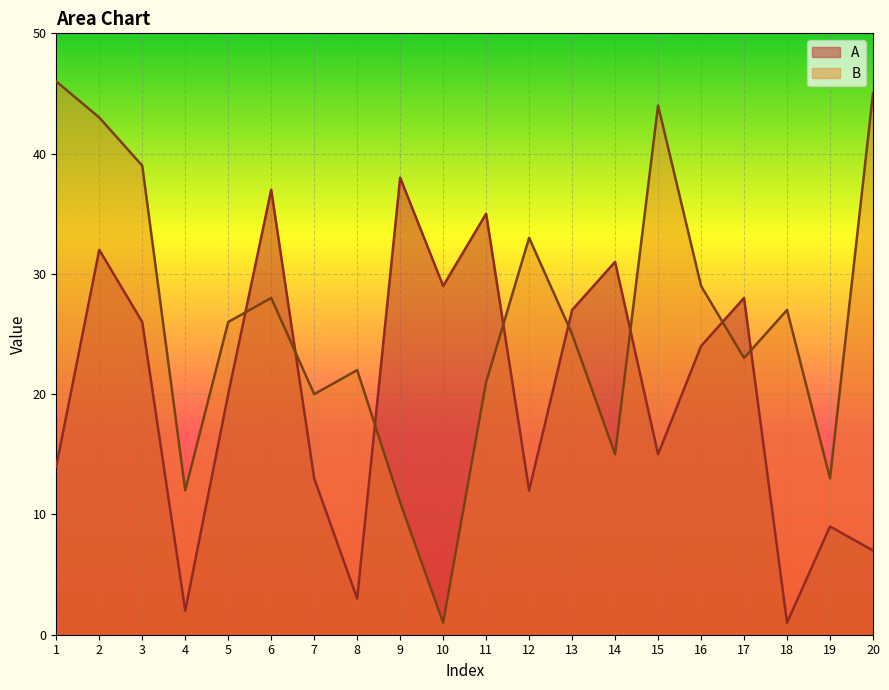

Reading right to left, list all the values displayed in this chart.

A: 7	9	1	28	24	15	31	27	12	35	29	38	3	13	37	20	2	26	32	14
B: 45	13	27	23	29	44	15	25	33	21	1	11	22	20	28	26	12	39	43	46